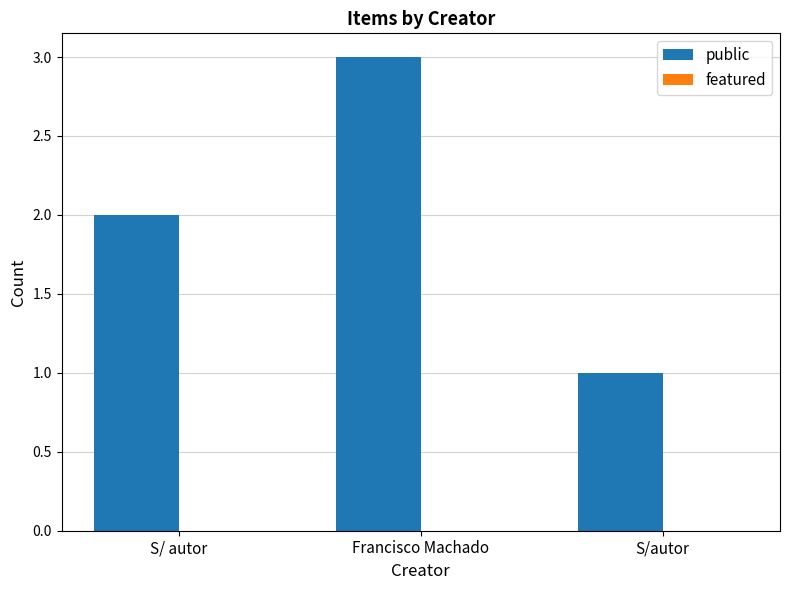

What is the maximum value shown in the chart?

3